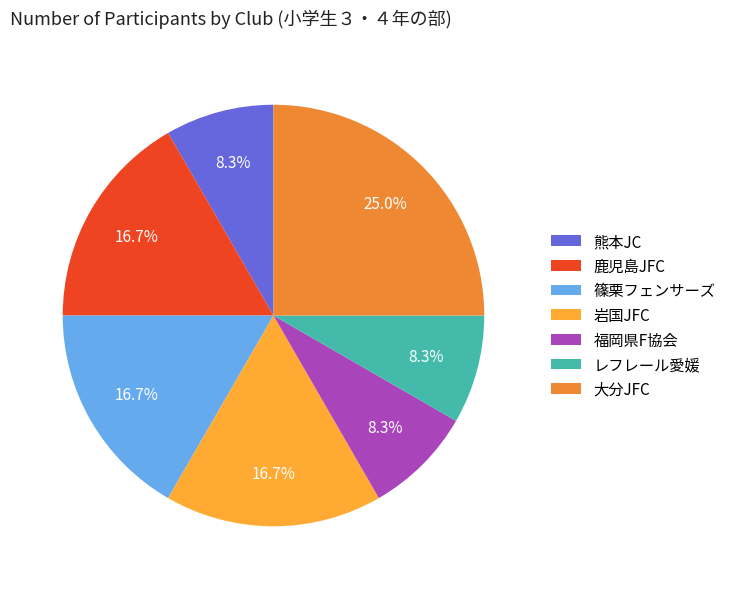

The 篠栗フェンサーズ slice represents 11% of the pie. True or false?

False